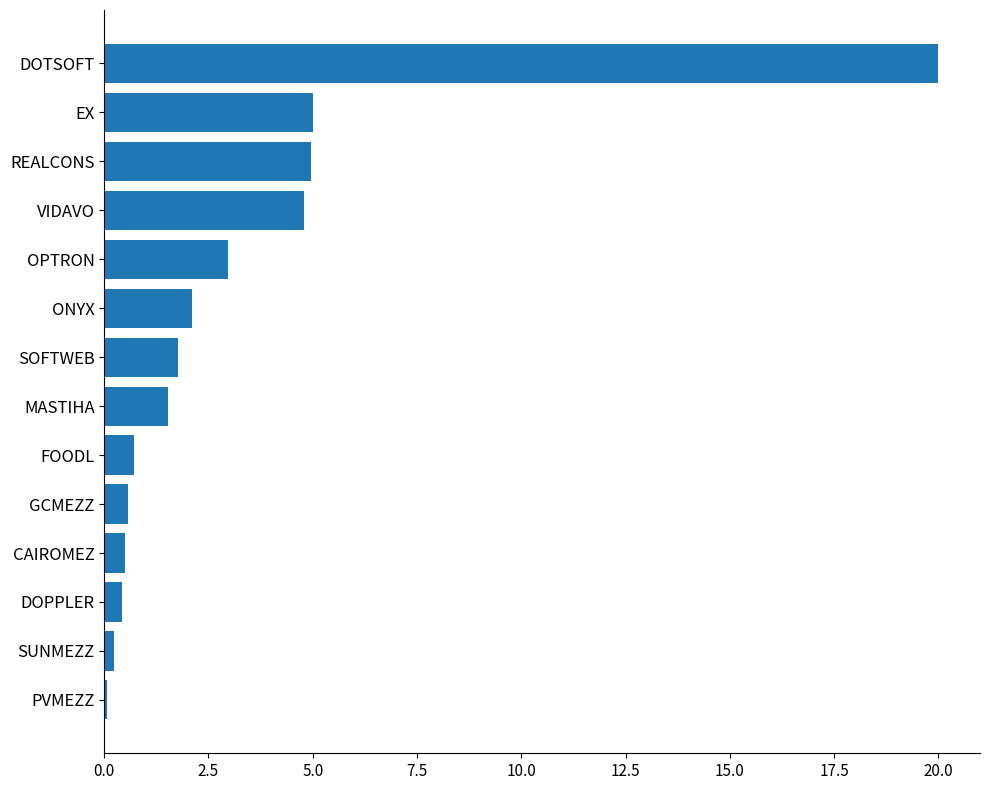

What is the maximum value shown in the chart?

20.0